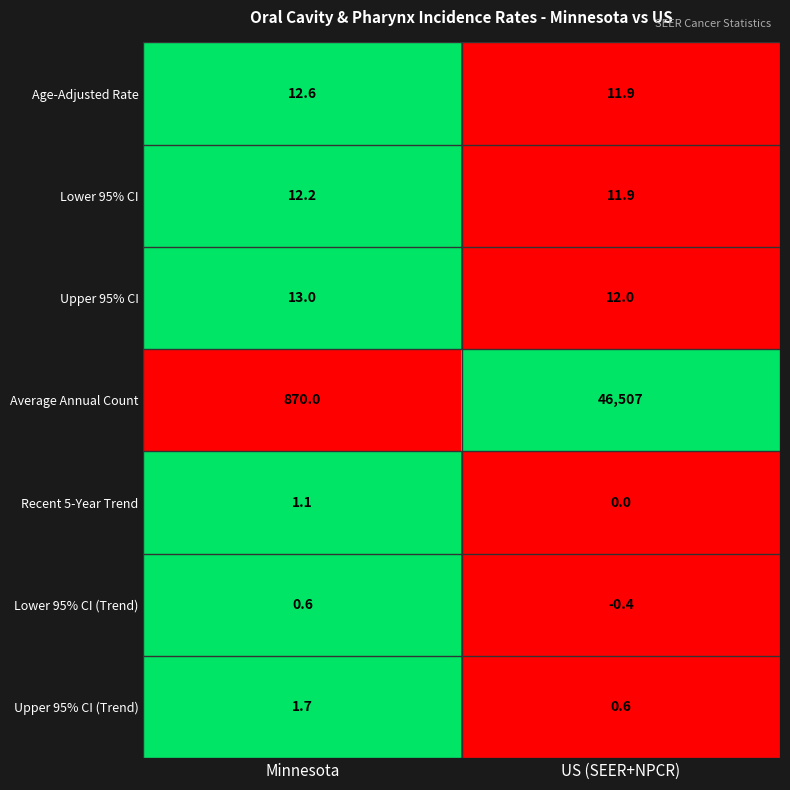

Which series has the largest total across all categories?

Average Annual Count